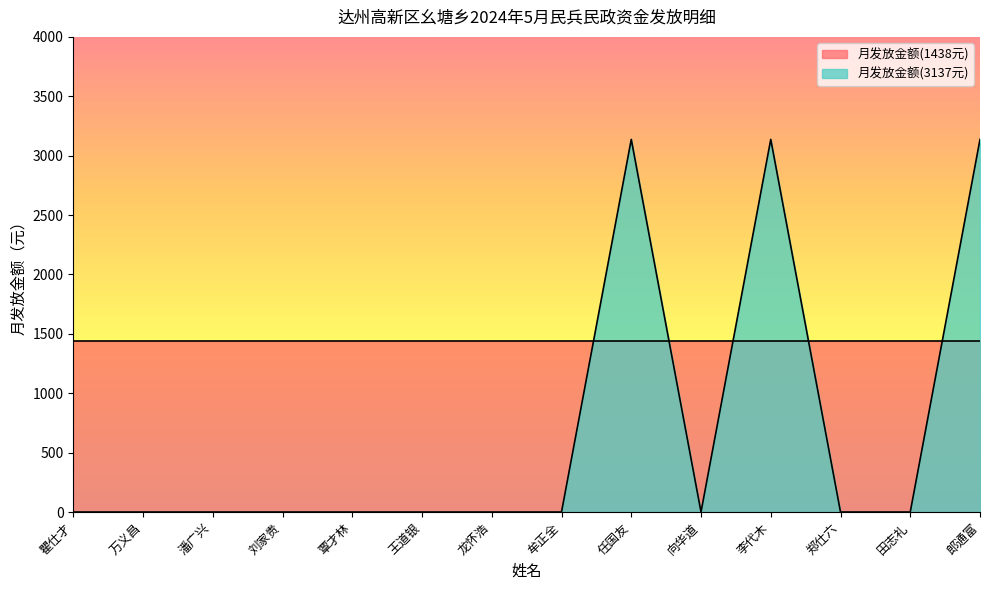

What is the approximate value at 任国友?

3137